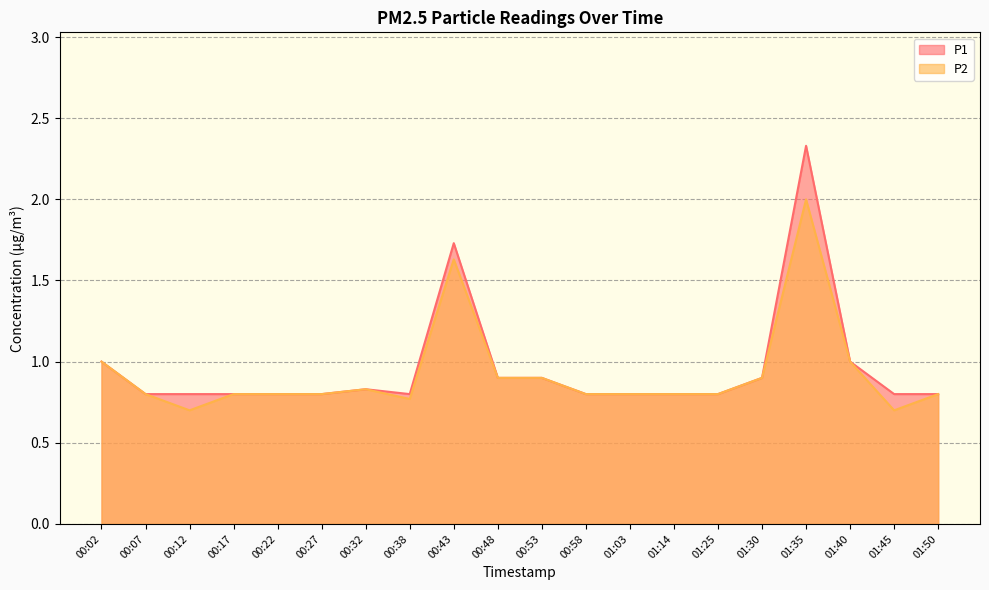

How many data points does each series have?

20